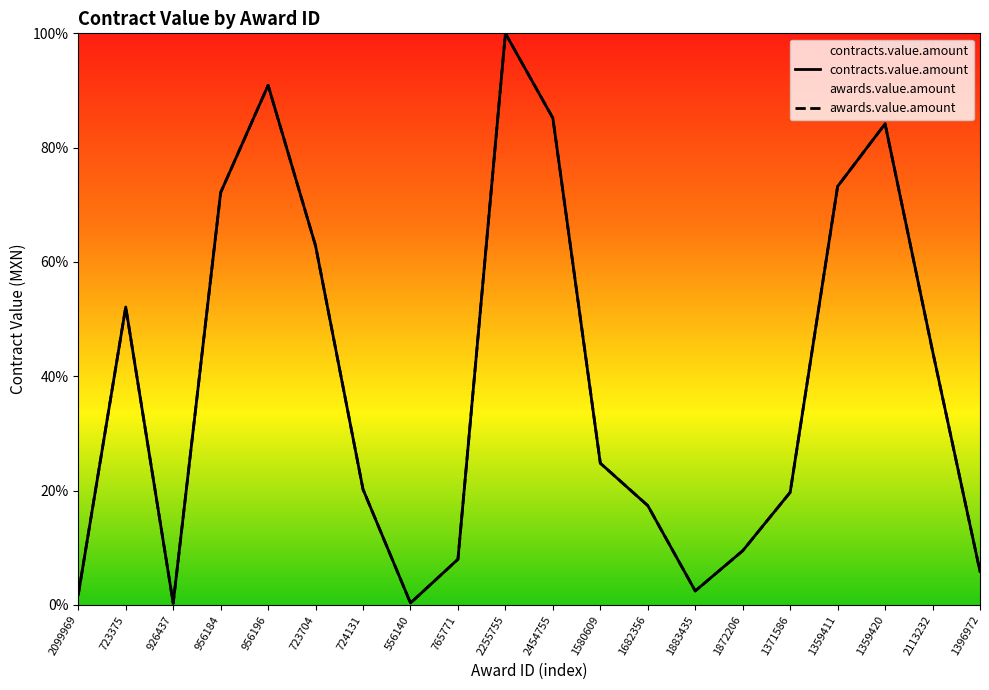

What is the difference between the second highest and second lowest values in the awards.value.amount series?

90.6